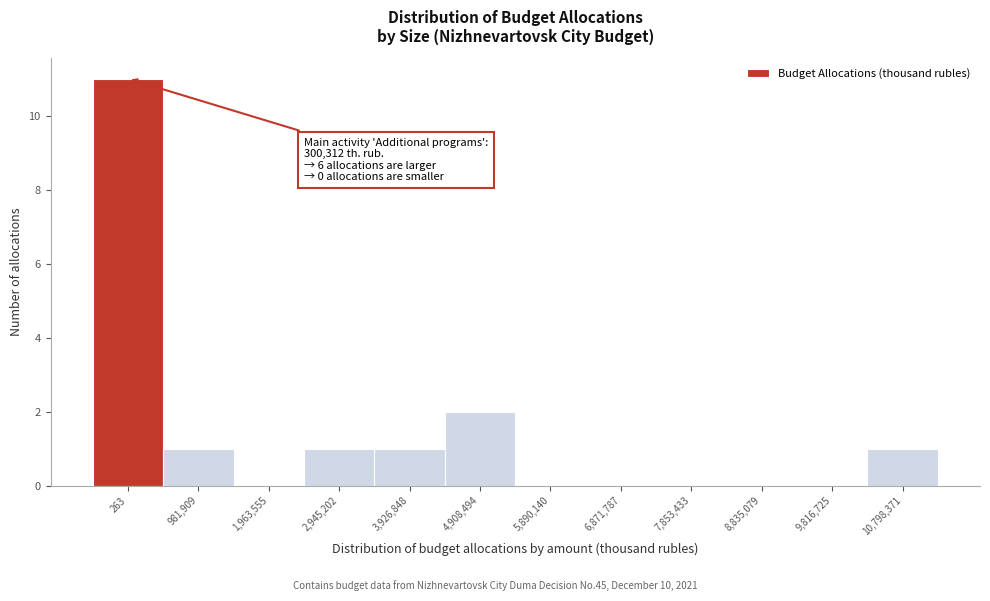

Reading left to right, what are all the values shown in this chart?

263=11	981,909=1	1,963,555=0	2,945,202=1	3,926,848=1	4,908,494=2	5,890,140=0	6,871,787=0	7,853,433=0	8,835,079=0	9,816,725=0	10,798,371=1